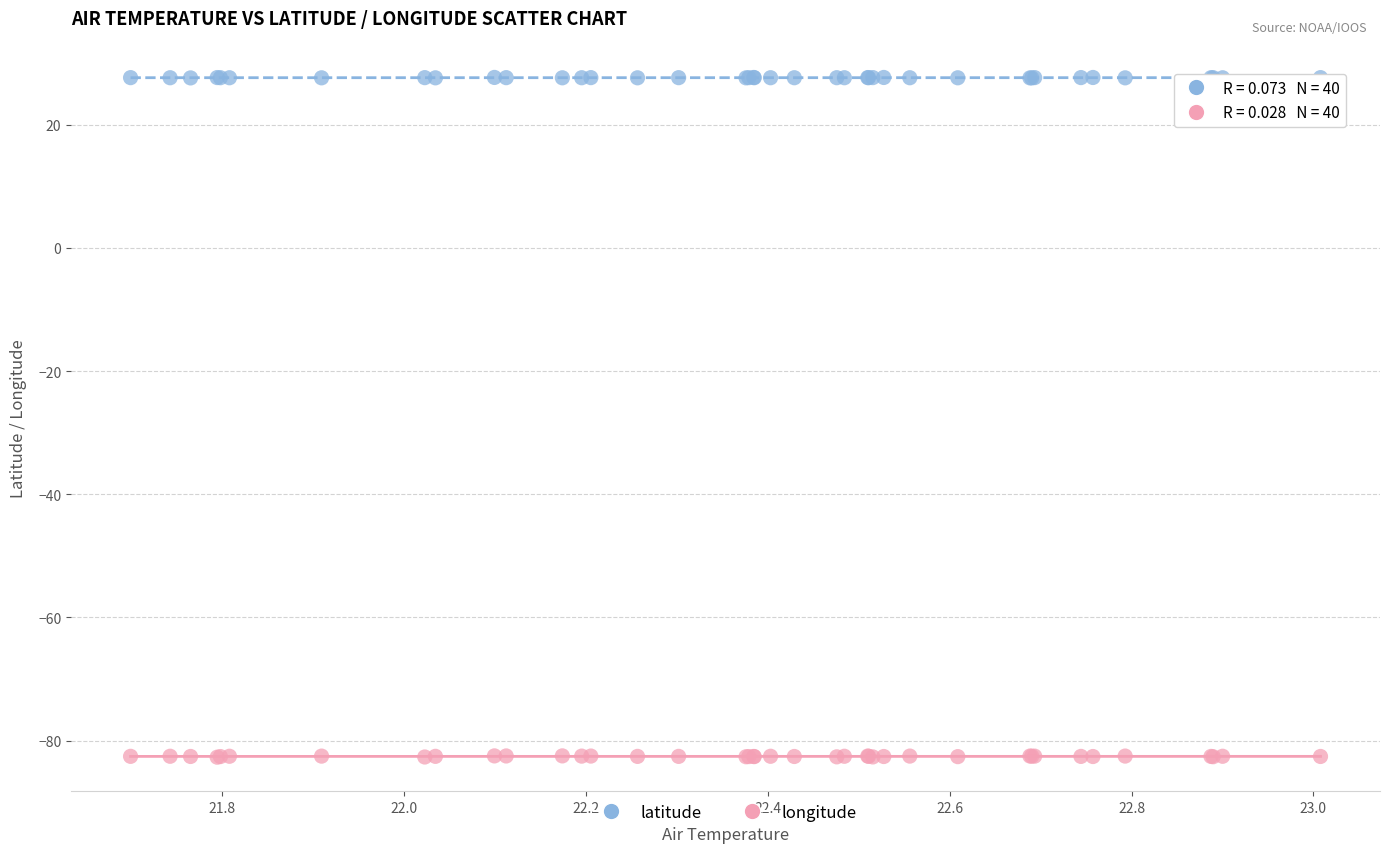

Which series contains the highest Y value?

latitude